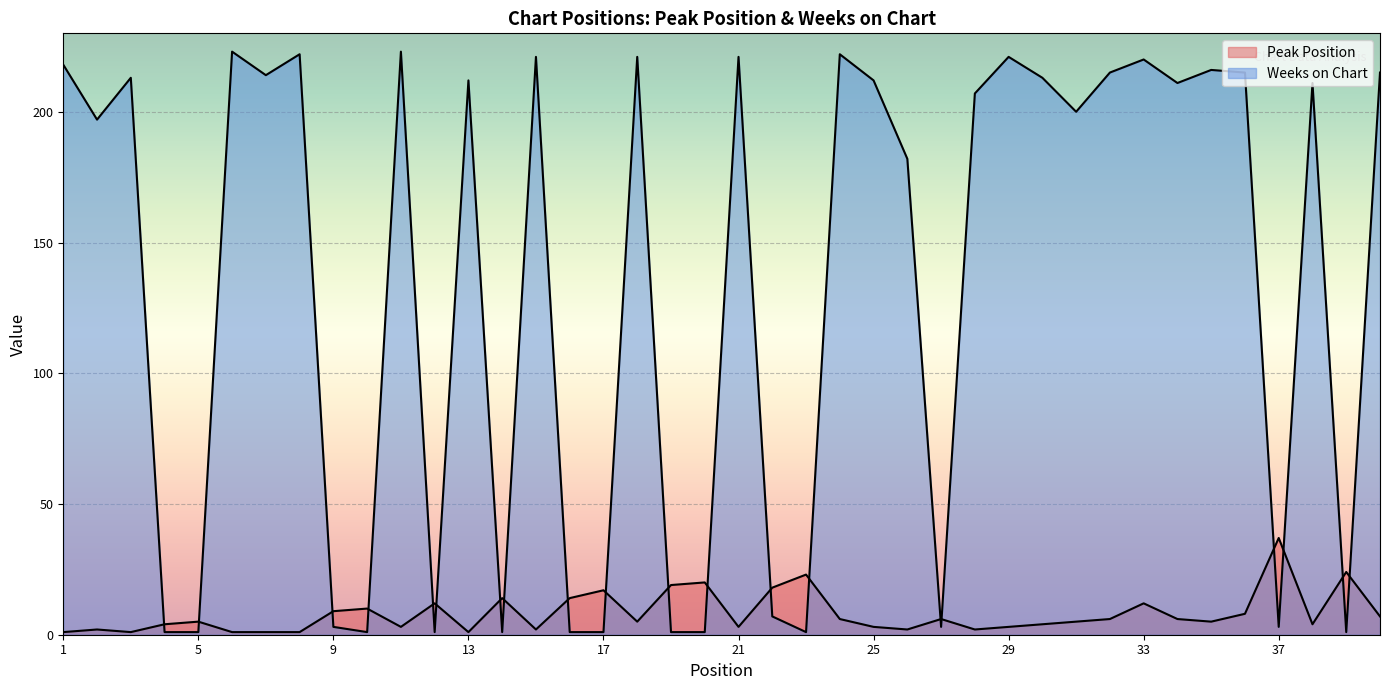

Which series has the largest total across all categories?

Weeks on Chart